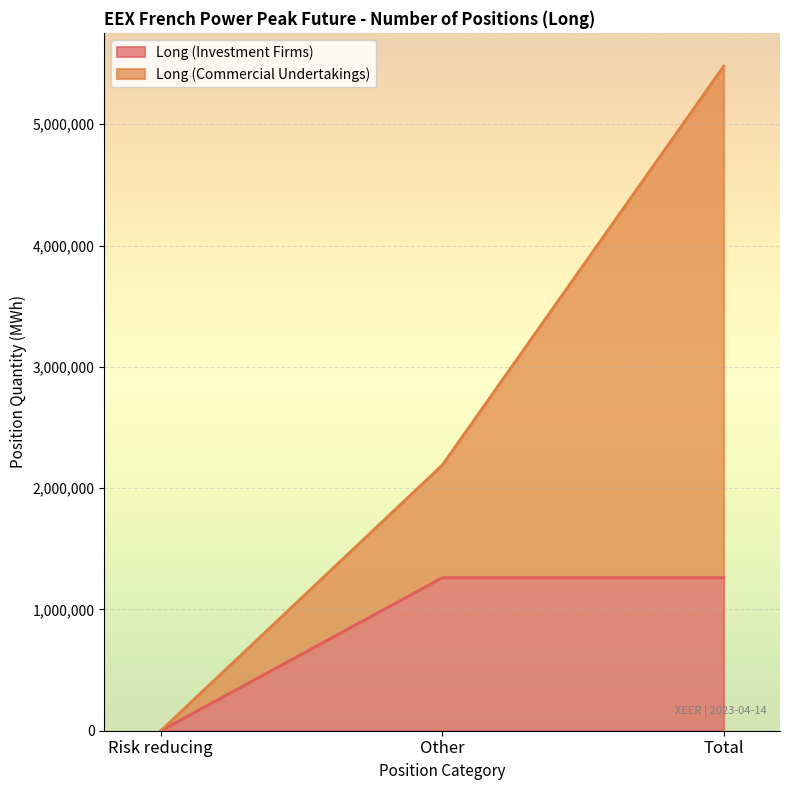

Reading right to left, list all the values displayed in this chart.

Long (Investment Firms): 1261740	1261740	0
Long (Commercial Undertakings): 5479776	2190144	0